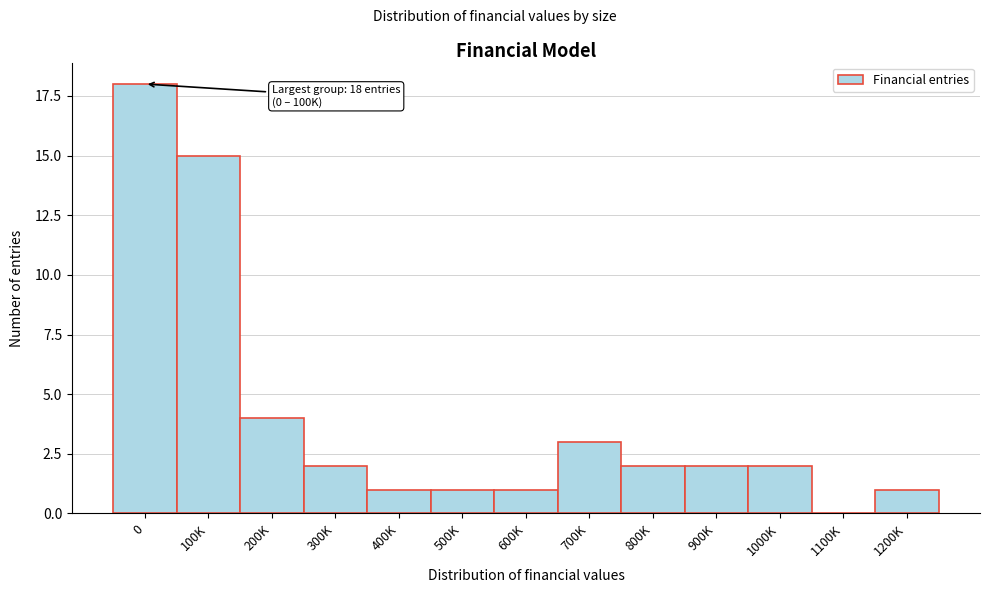

Reading left to right, what are all the values shown in this chart?

0=18	100K=15	200K=4	300K=2	400K=1	500K=1	600K=1	700K=3	800K=2	900K=2	1000K=2	1100K=0	1200K=1